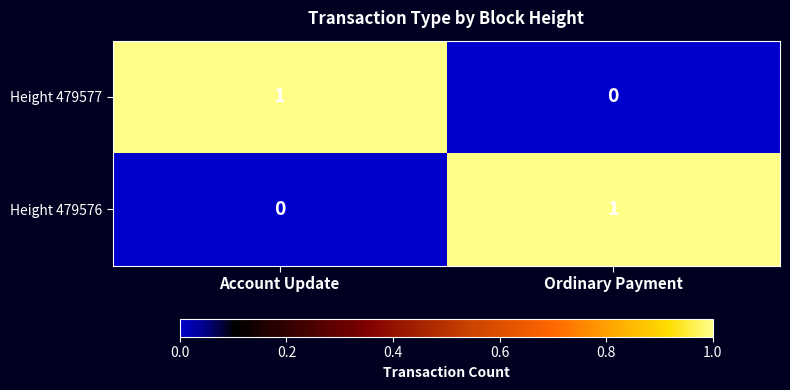

Rank the series at Account Update from lowest to highest value.

Height 479576, Height 479577